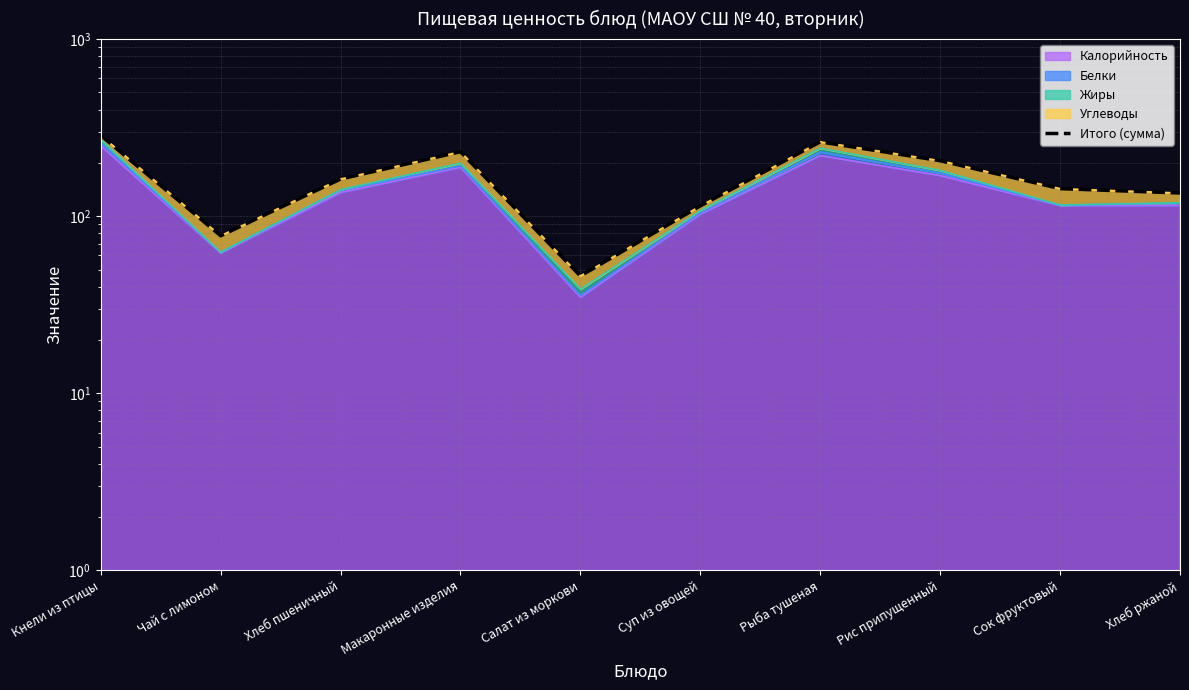

Is it true that the value at Сок фруктовый is 143.2?

True